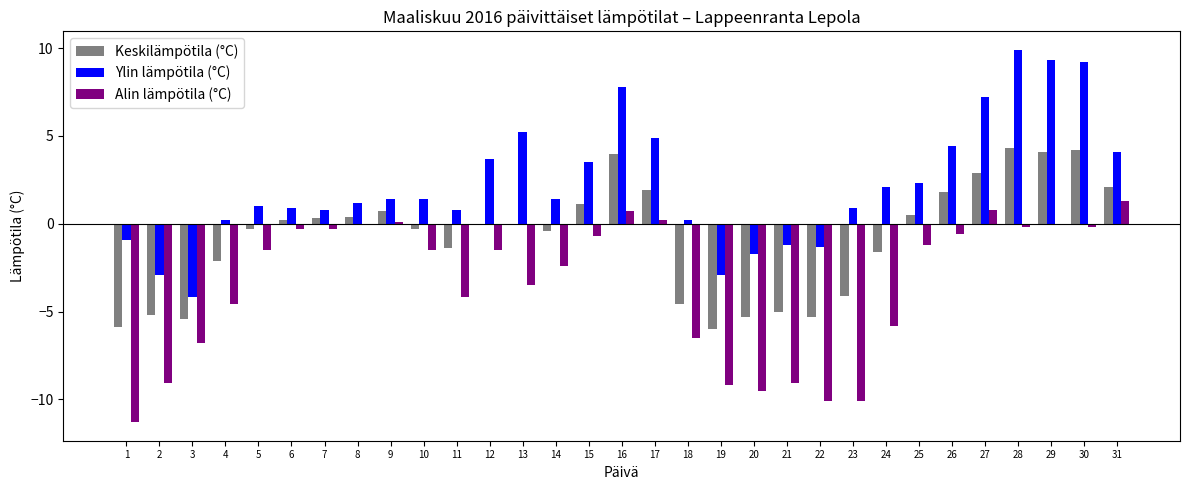

Is it true that Keskilämpötila (°C) equals -5.4 at 3?

True